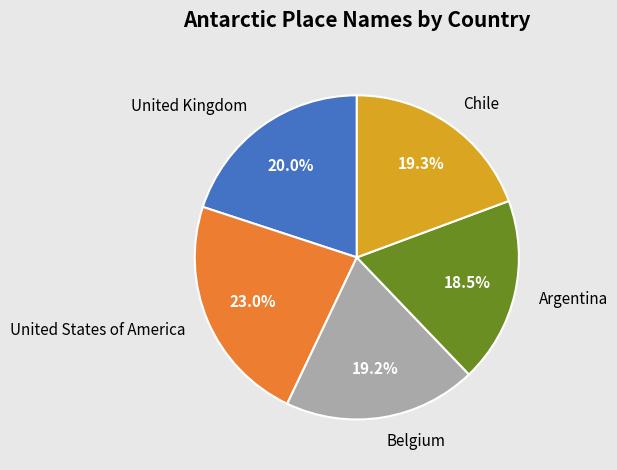

How many segments does this pie chart have?

5